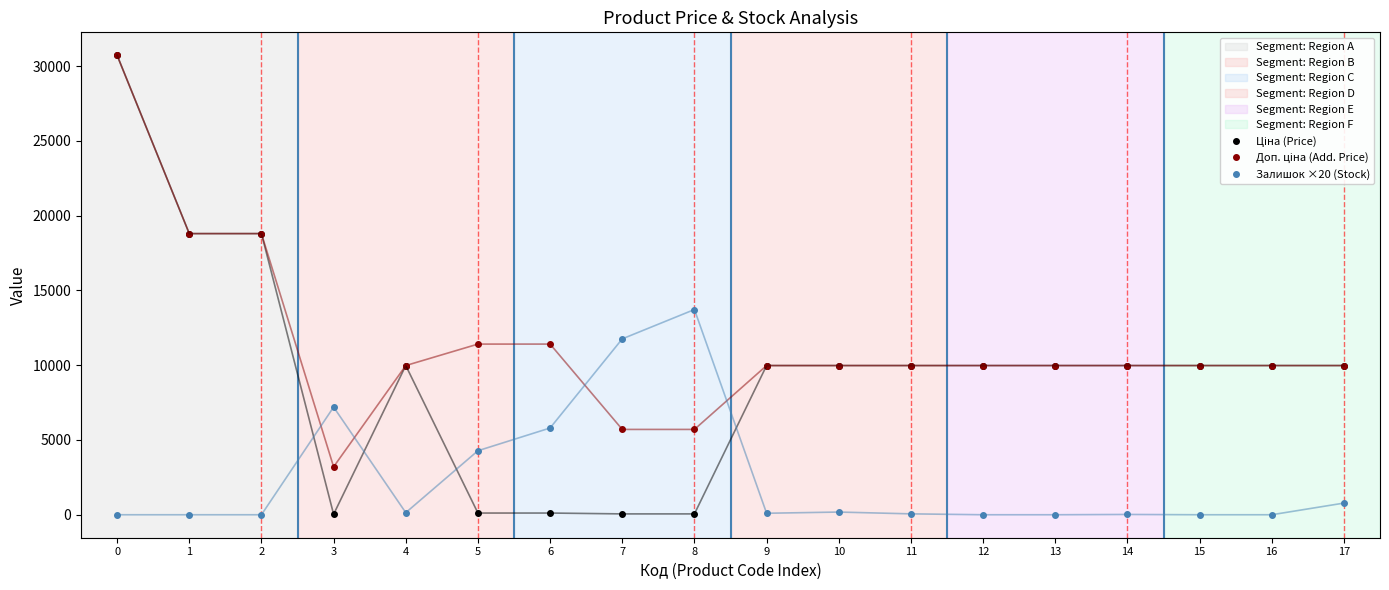

What is the spread (max minus min) of values at 1?

18796.8